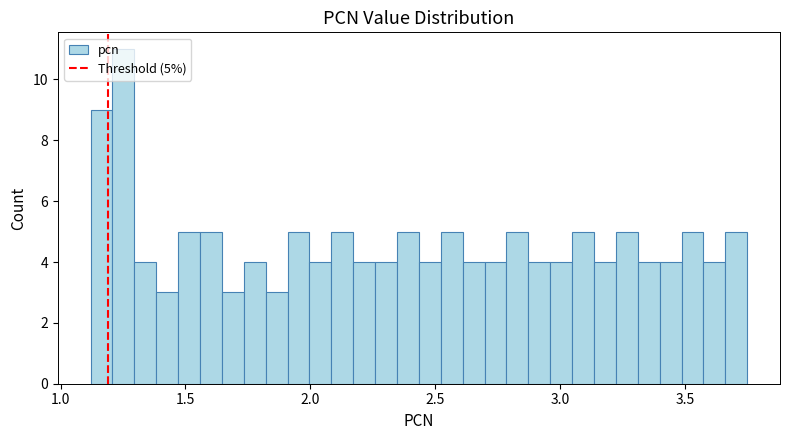

Read against the x-axis, roughly where is the centre of the tallest bar?

1.25